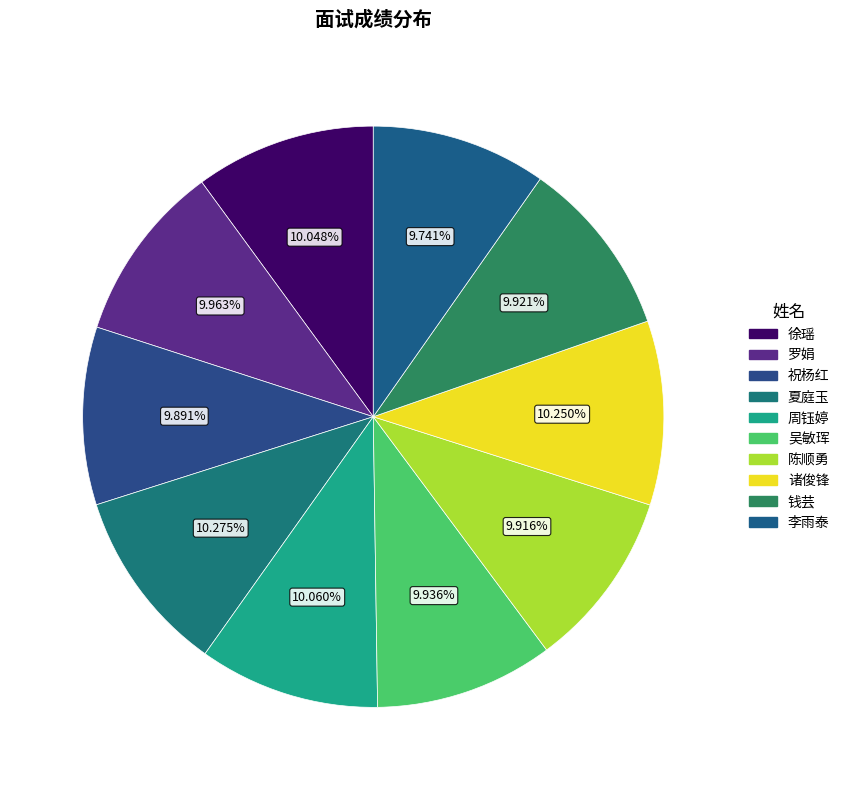

How many segments does this pie chart have?

10